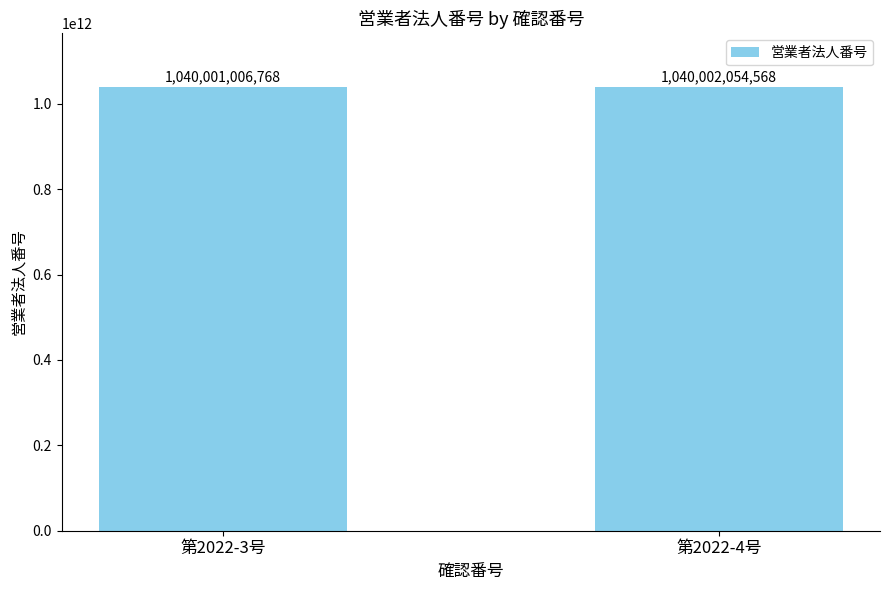

What value does the data have at 第2022-4号?

1040002054568